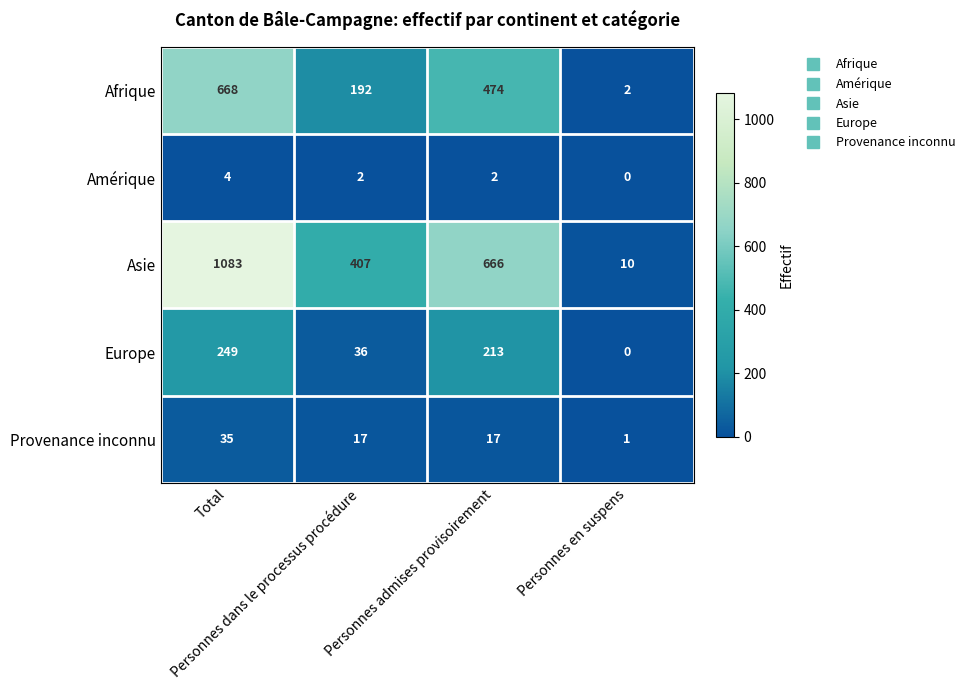

At which category is the sum across all series the highest?

Total